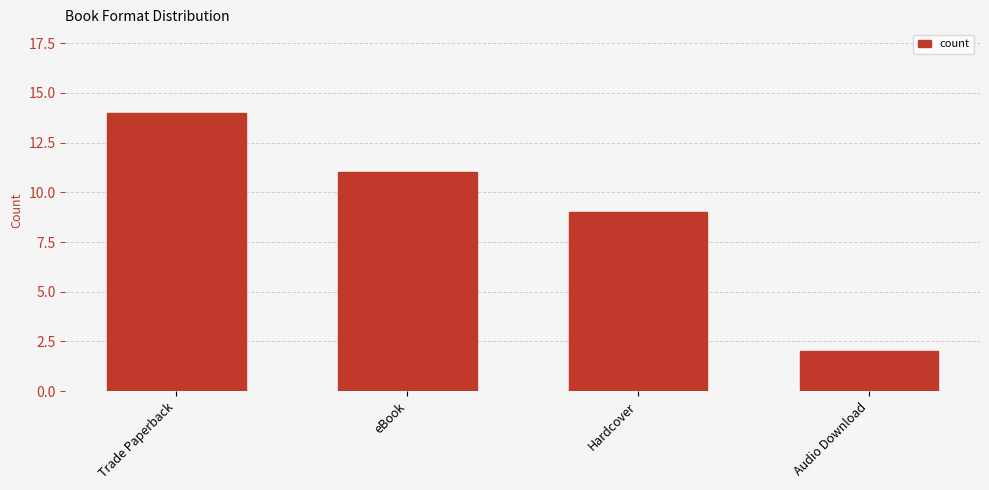

What is the change in value from eBook to Audio Download?

-9